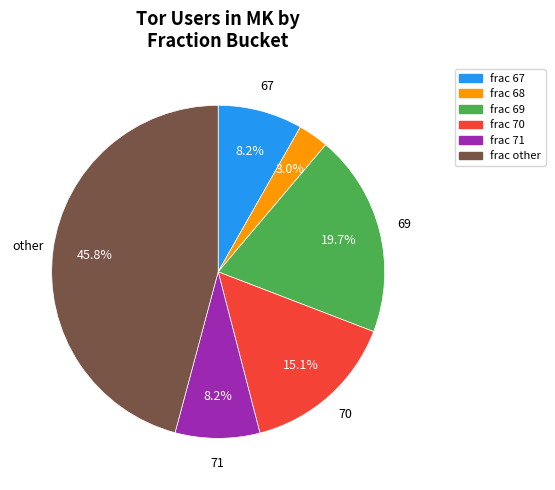

Is there any slice that represents more than half of the pie?

No